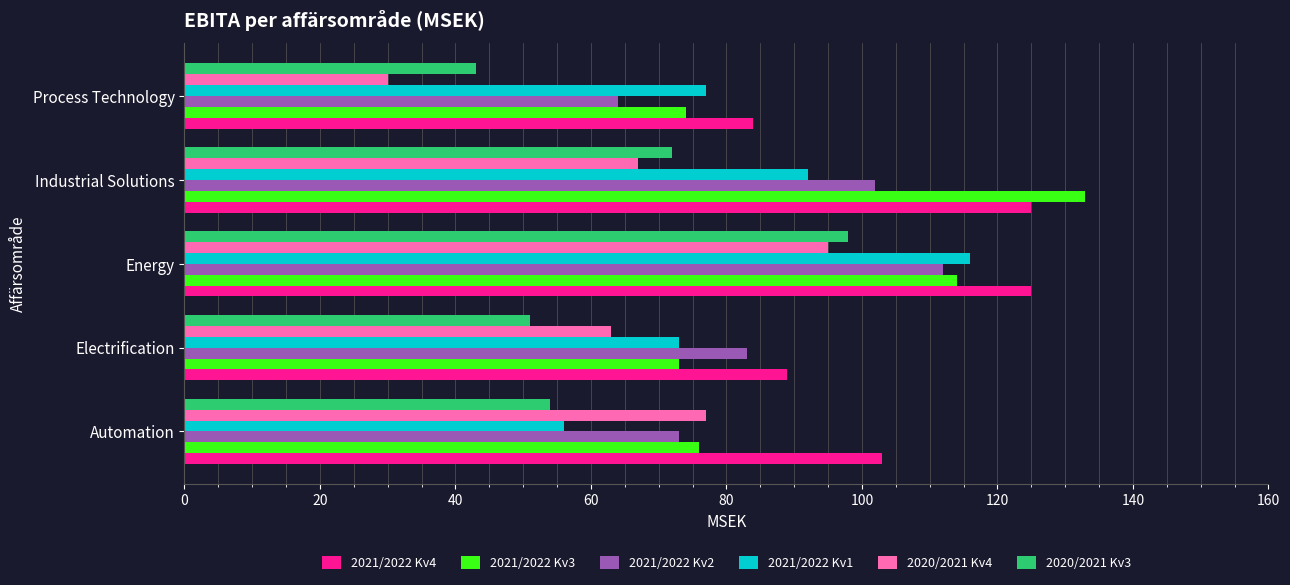

Where is 2020/2021 Kv4 nearest to the value 62?

Electrification